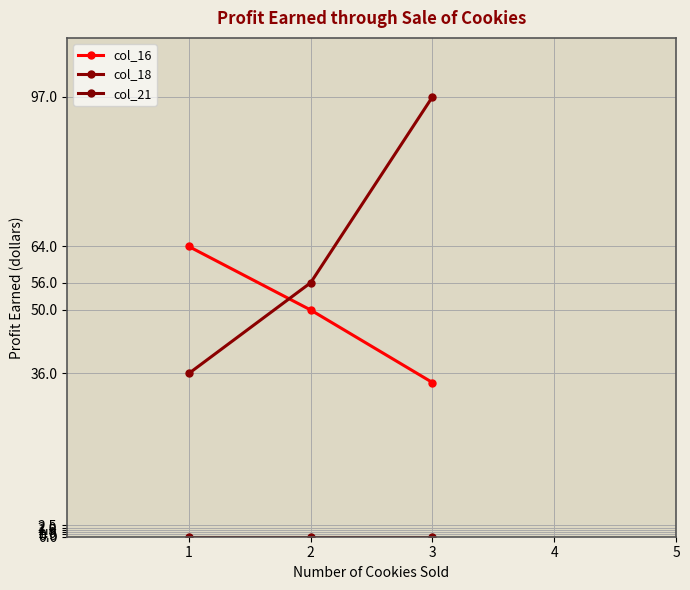

What is the greatest value displayed?

97